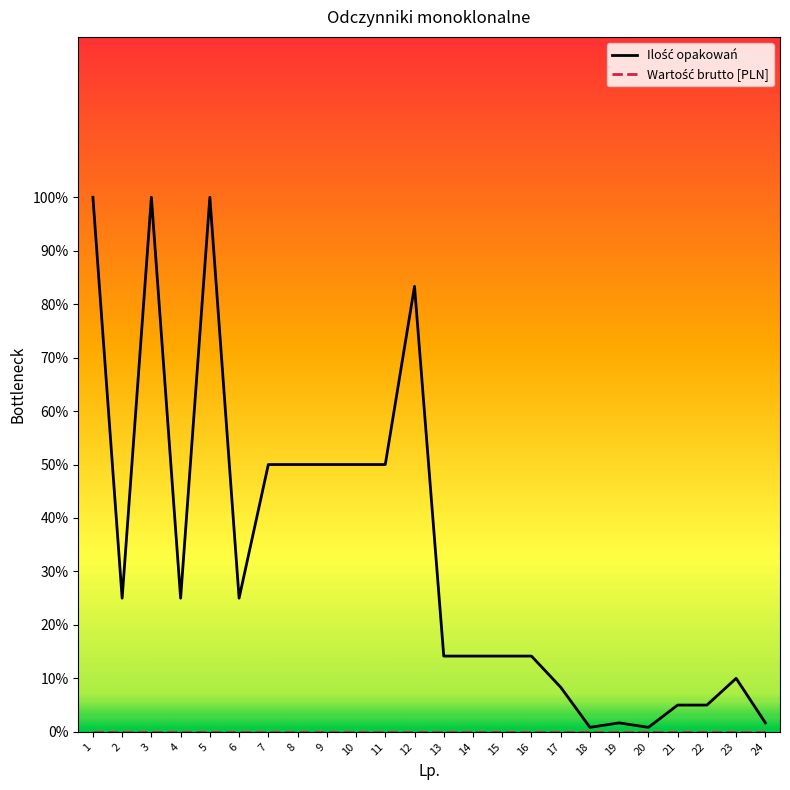

What is the difference between the highest and lowest values at 22?

5.0